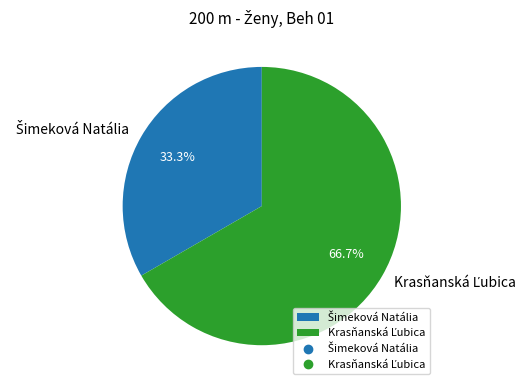

Is the sum of Šimeková Natália and Krasňanská Ľubica greater than half?

Yes